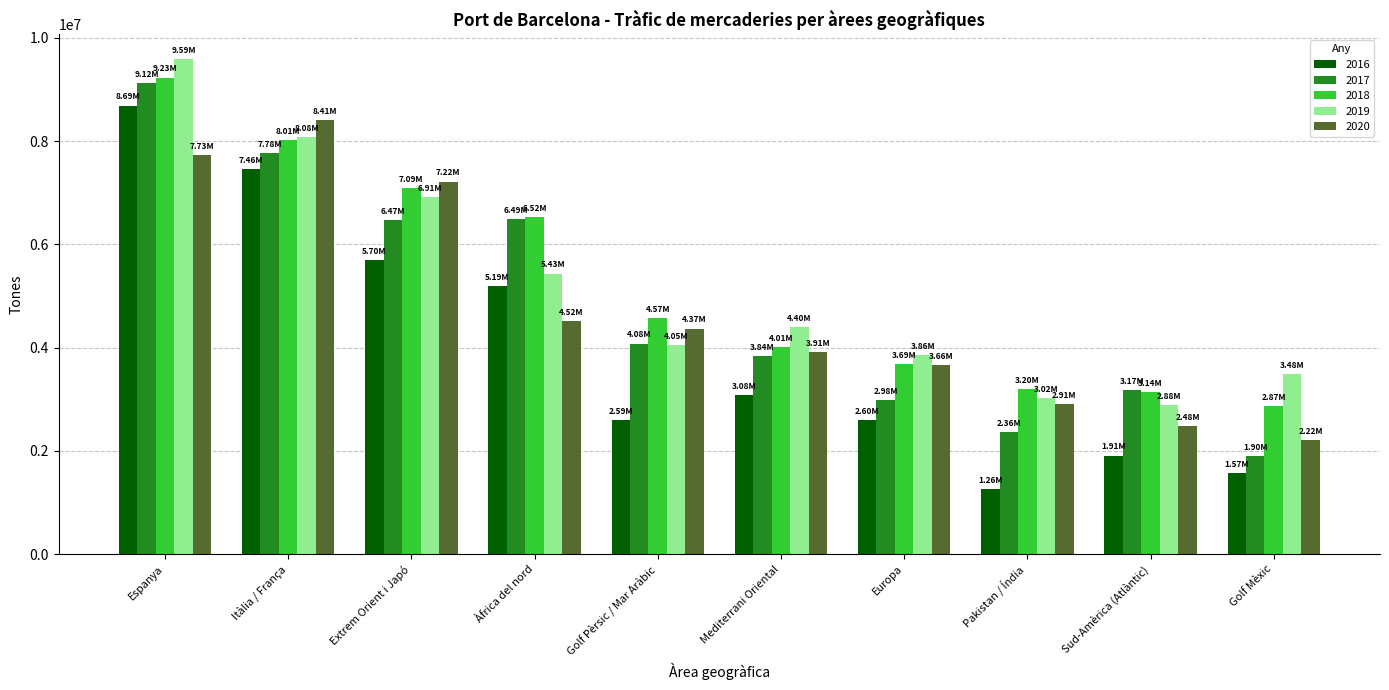

Is the value of 2017 at Pakistan / Índia greater than the value of 2018 at Pakistan / Índia?

No